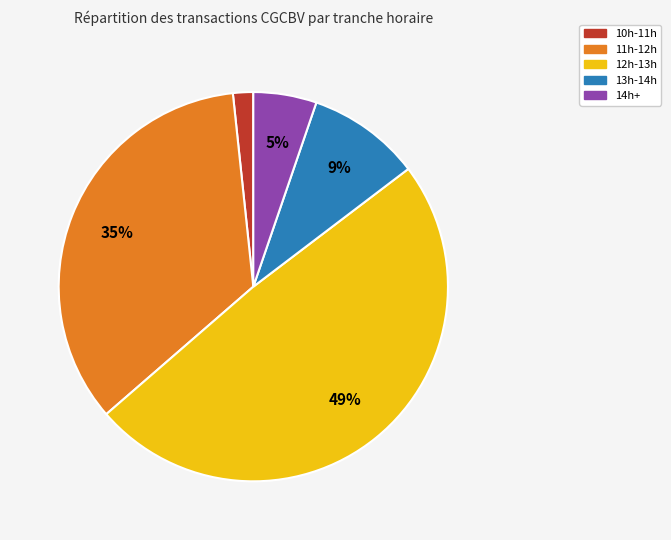

Is there a majority slice in this chart?

No